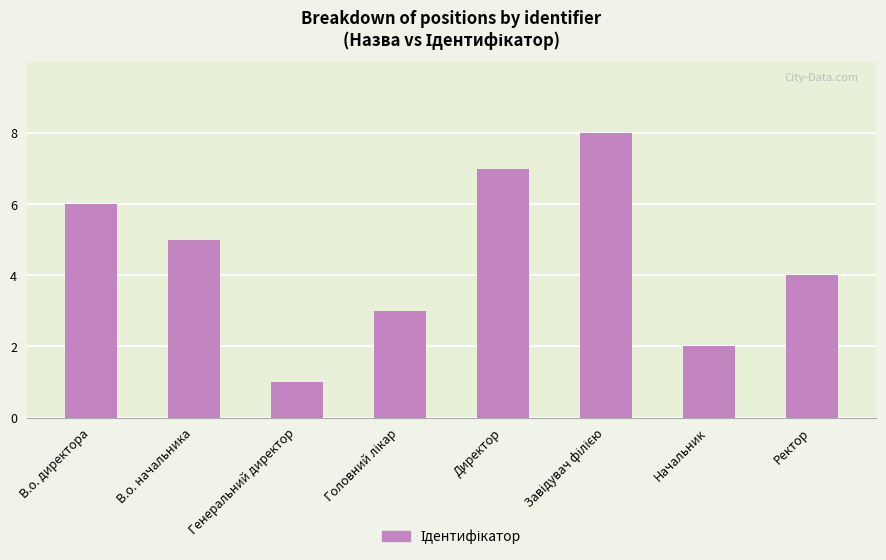

What is the label of the 1st bar from the right?

Ректор